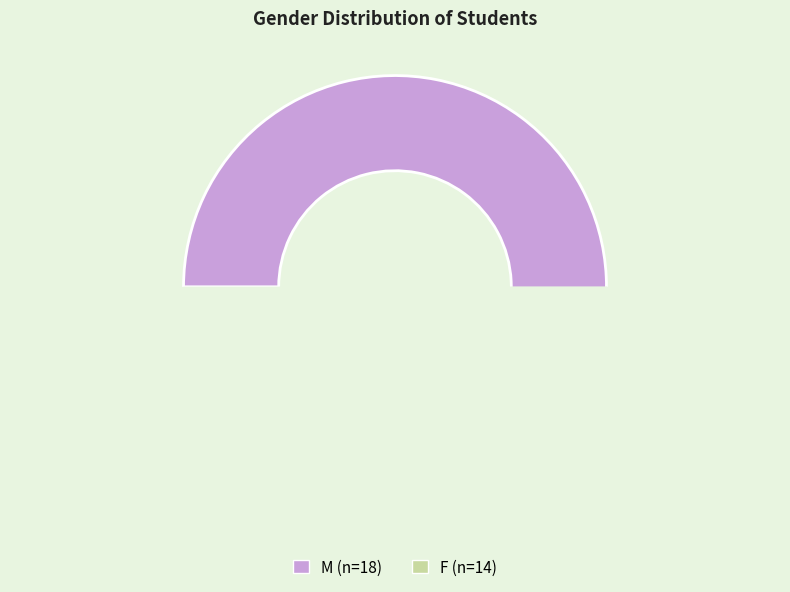

Does F account for over 50% of the chart?

No